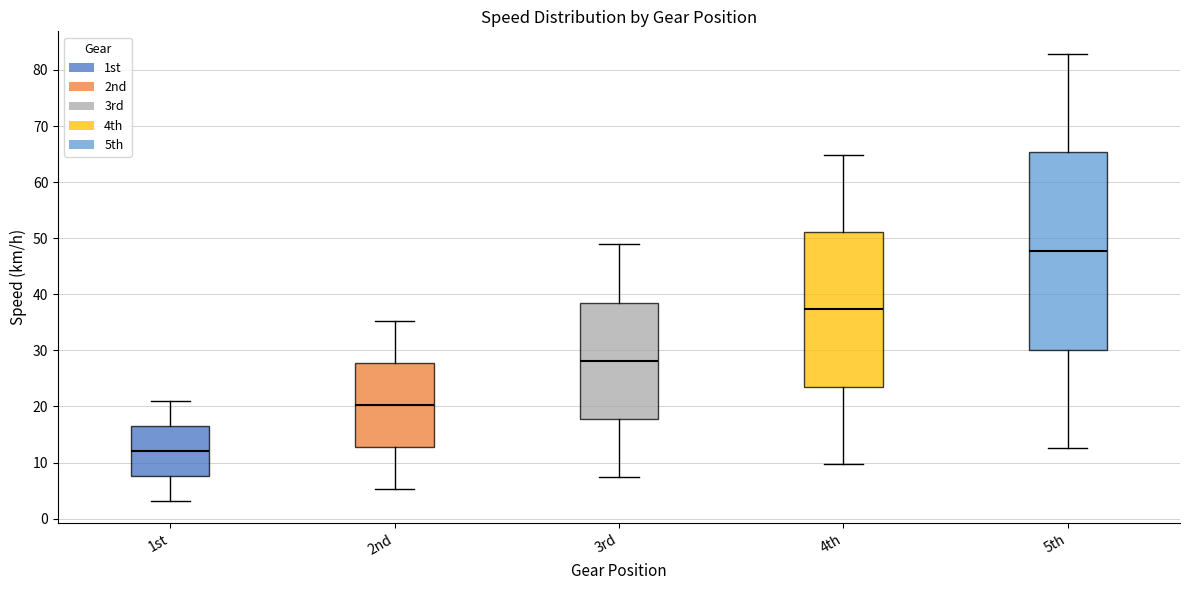

Which box is the tallest, from its lower edge to its upper edge?

5th